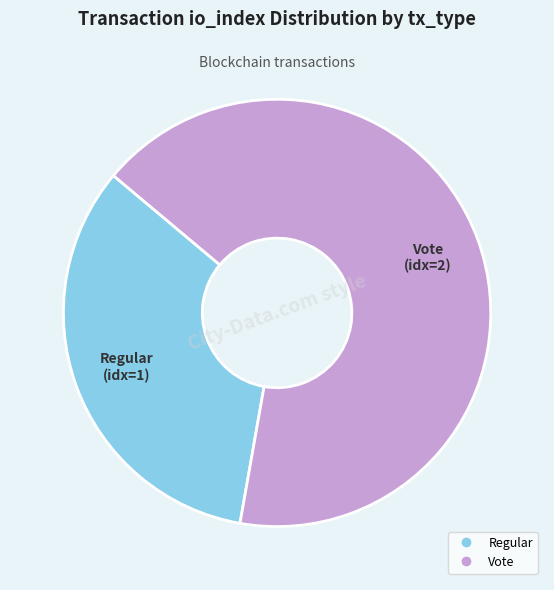

Between Vote and Regular, which is larger?

Vote